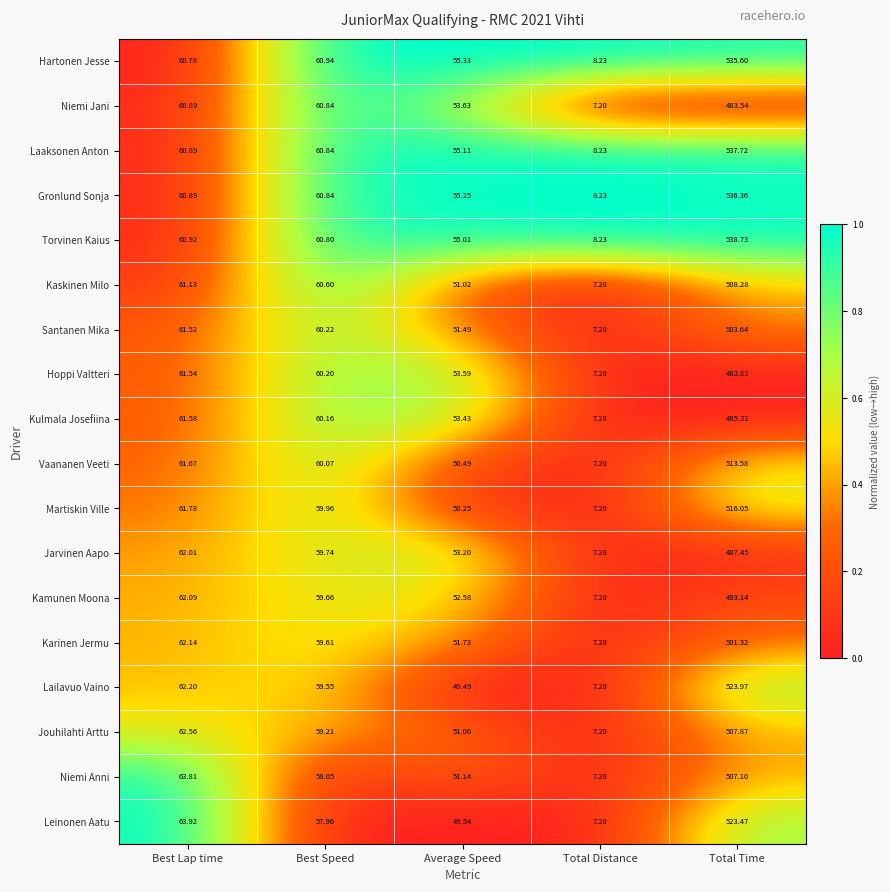

Which series has the largest total across all categories?

Torvinen Kaius